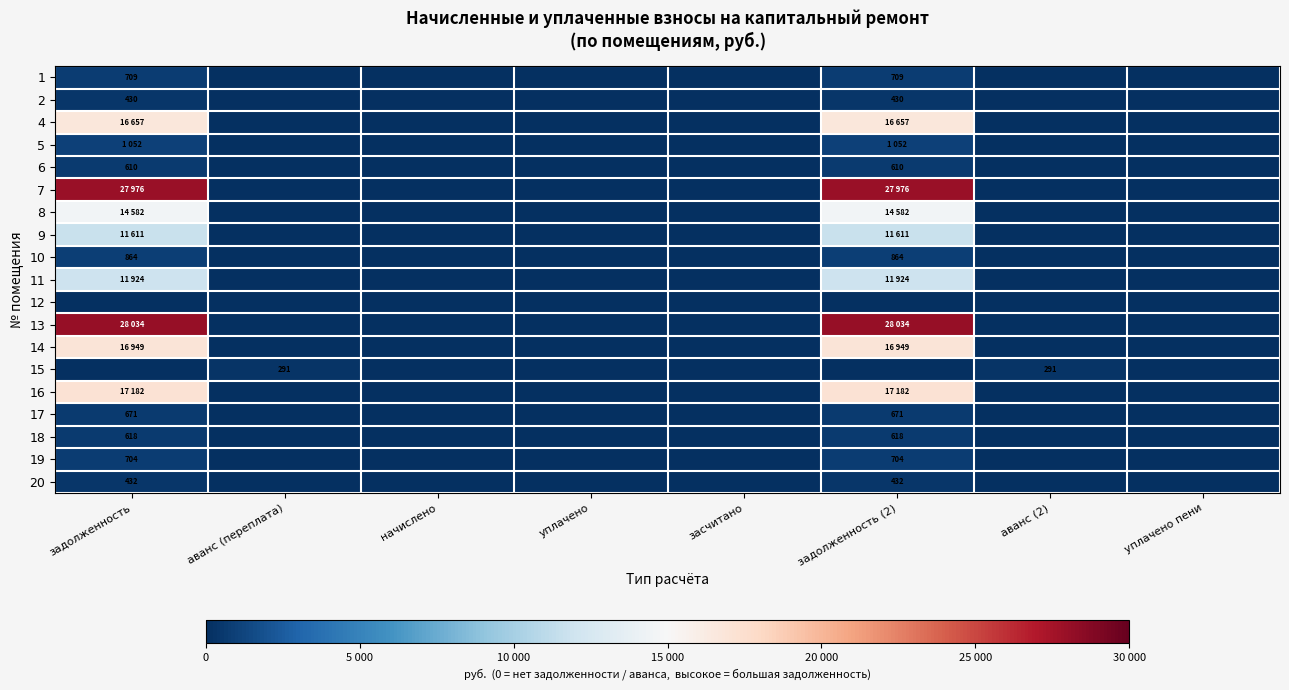

At which category is the sum across all series the highest?

задолженность